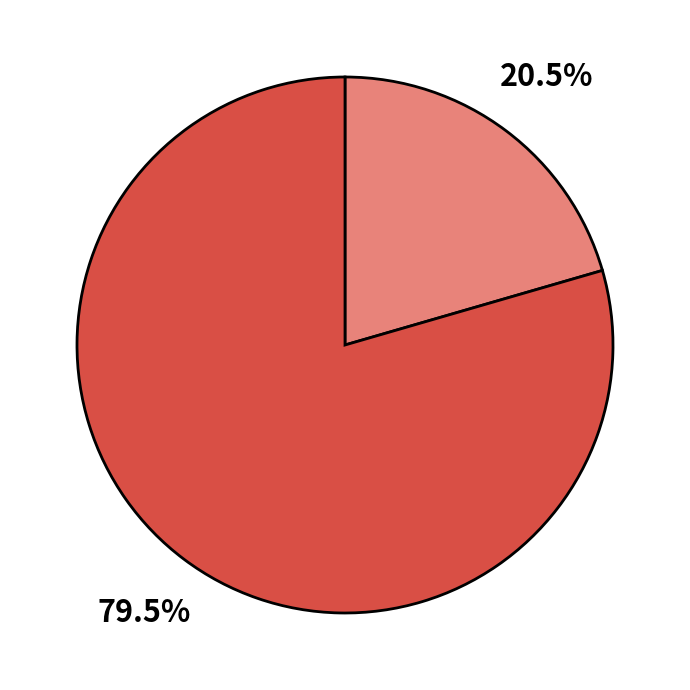

Does any single category account for the majority?

Yes